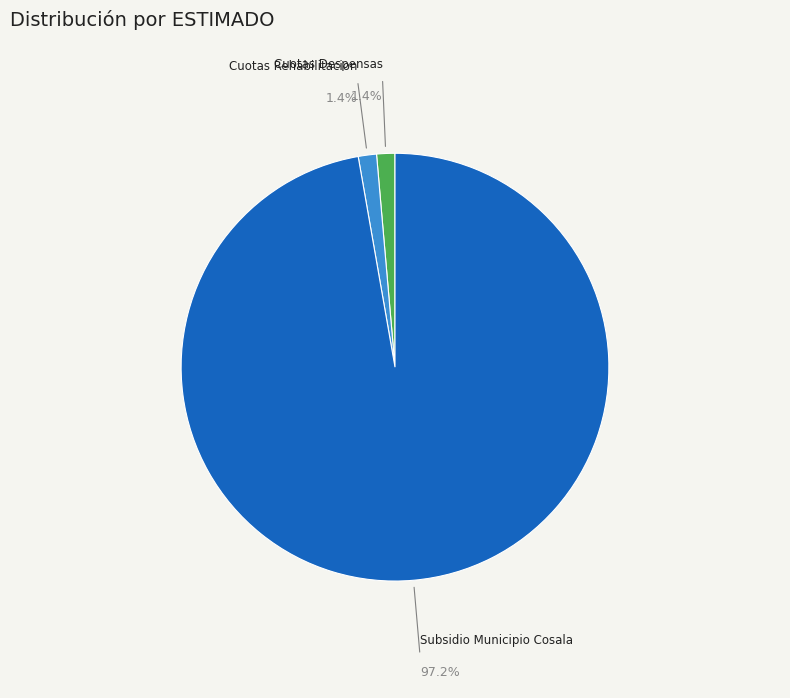

Combined, do Cuotas Rehabilitacion and Subsidio Municipio Cosala account for over 50%?

Yes